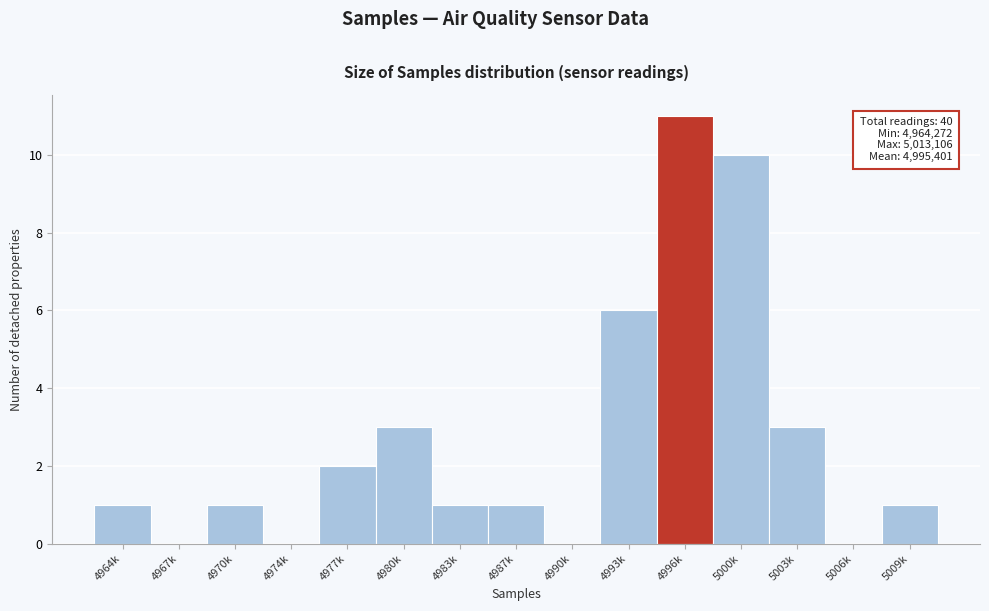

Reading left to right, what are all the values shown in this chart?

4964k=1	4967k=0	4970k=1	4974k=0	4977k=2	4980k=3	4983k=1	4987k=1	4990k=0	4993k=6	4996k=11	5000k=10	5003k=3	5006k=0	5009k=1